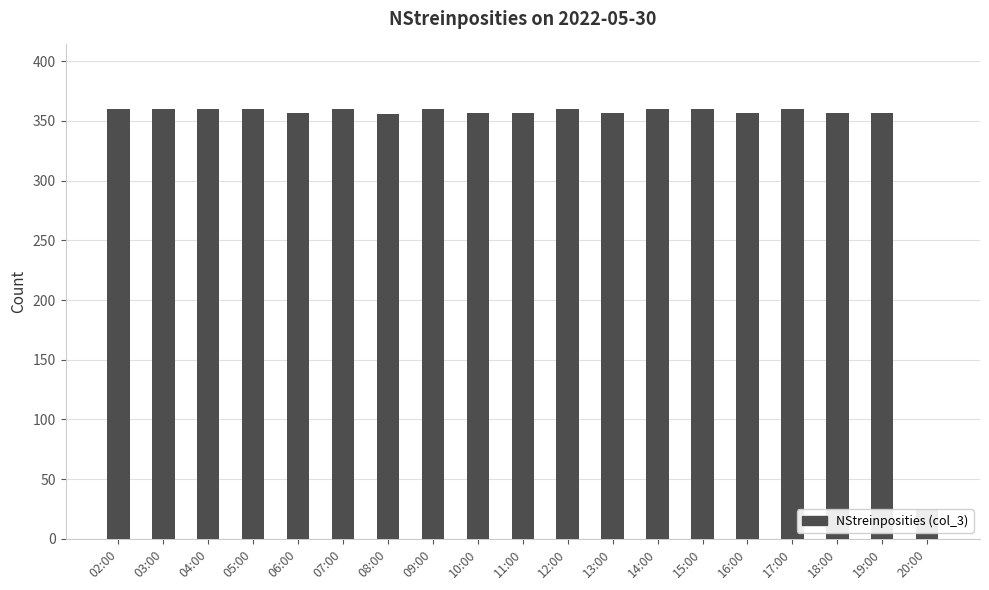

How many bars are there in total?

19